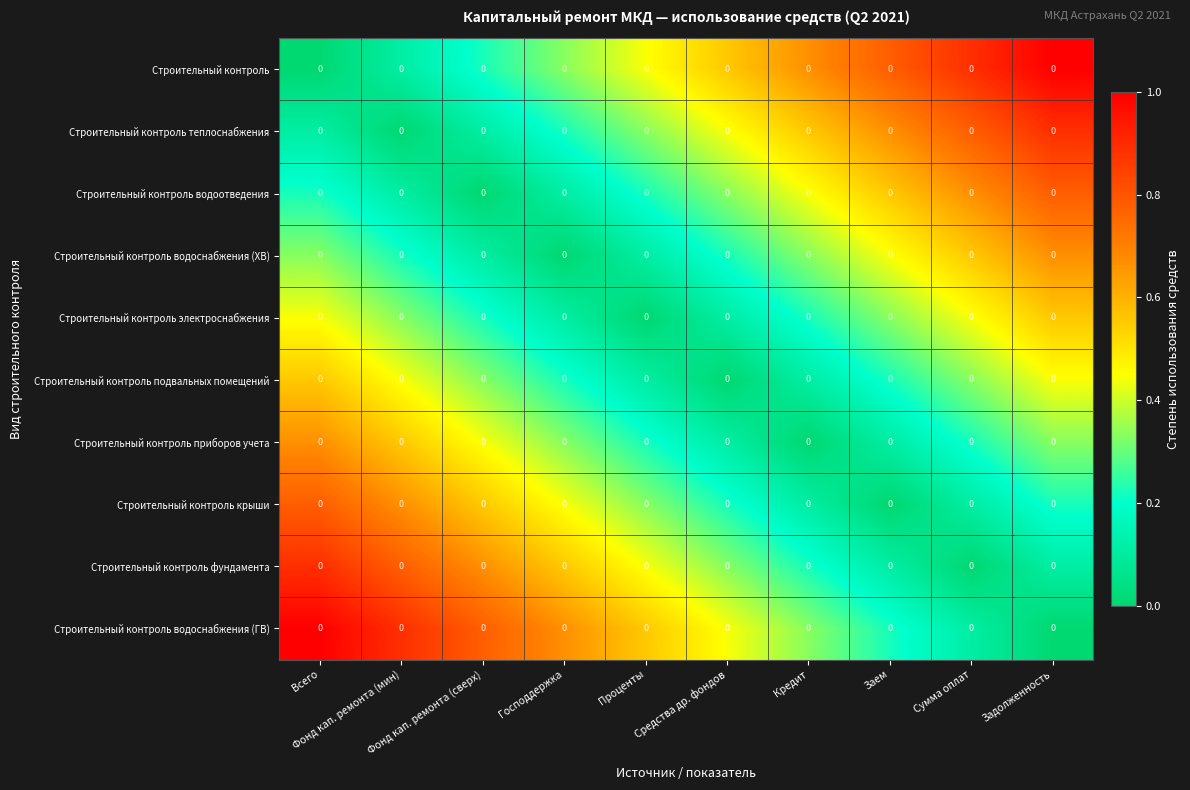

The value of Строительный контроль электроснабжения at Кредит is 0.2. True or false?

True